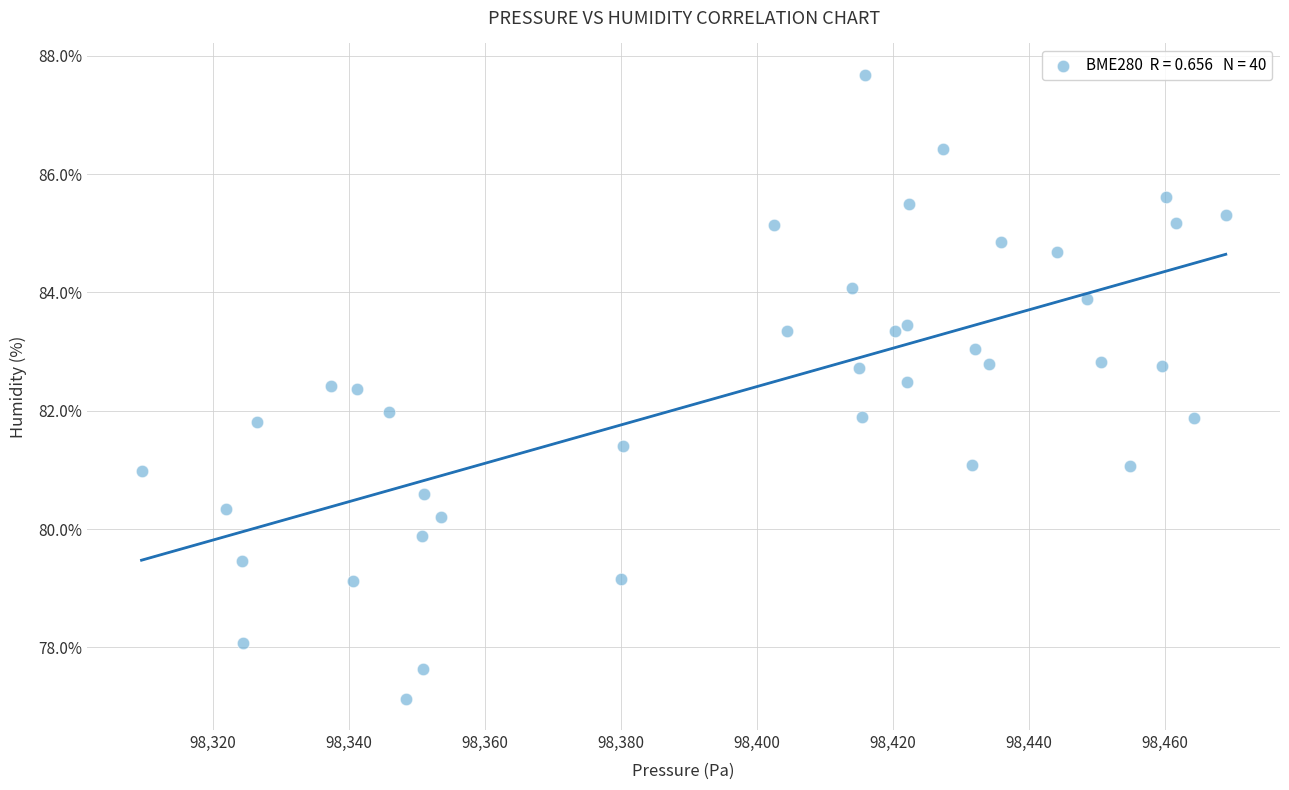

What is the range of X values (max minus min)?

159.4